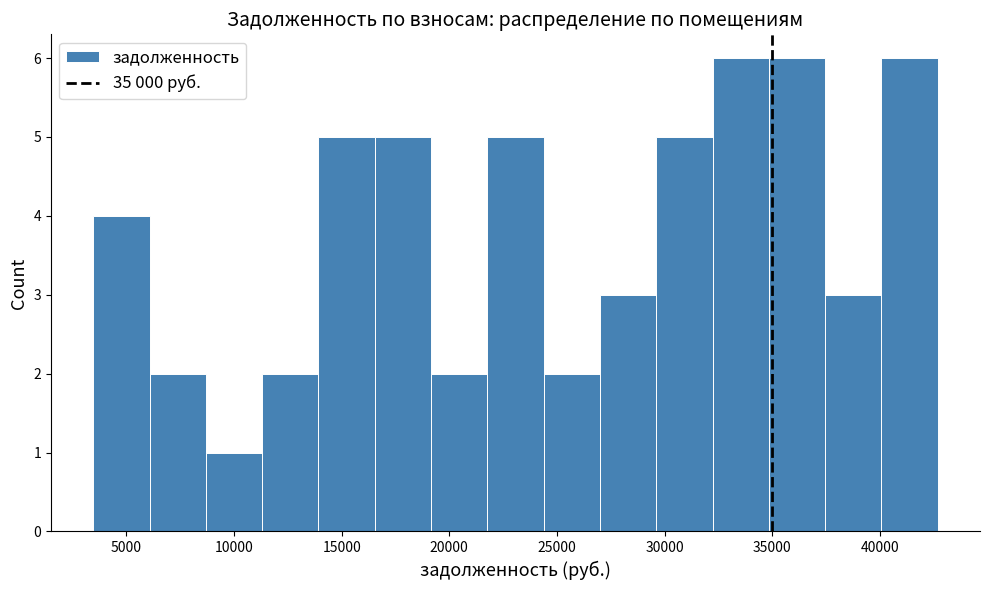

Reading left to right, list every bar in this chart as the range it spans on the x-axis followed by its height. Neither the bar edges nor the heights are printed on the chart, so give them approximately, as read against the axes.

3500 to 6000: 4
6000 to 8500: 2
8500 to 11500: 1
11500 to 14000: 2
14000 to 16500: 5
16500 to 19000: 5
19000 to 22000: 2
22000 to 24500: 5
24500 to 27000: 2
27000 to 29500: 3
29500 to 32000: 5
32000 to 35000: 6
35000 to 37500: 6
37500 to 40000: 3
40000 to 42500: 6